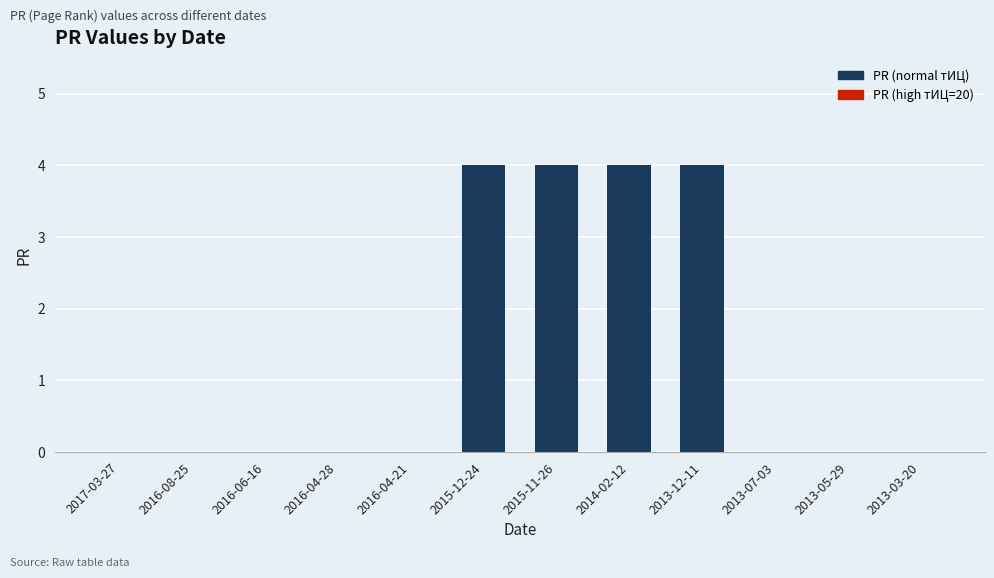

Between 2013-12-11 and 2016-06-16, which is larger?

2013-12-11